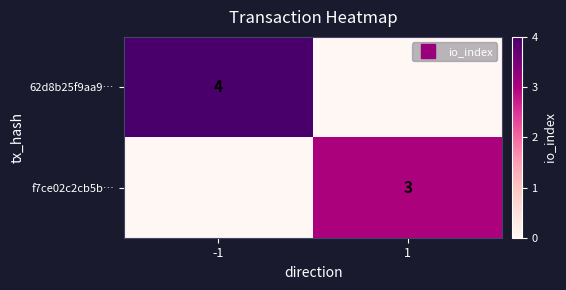

Count the number of categories in the chart.

2